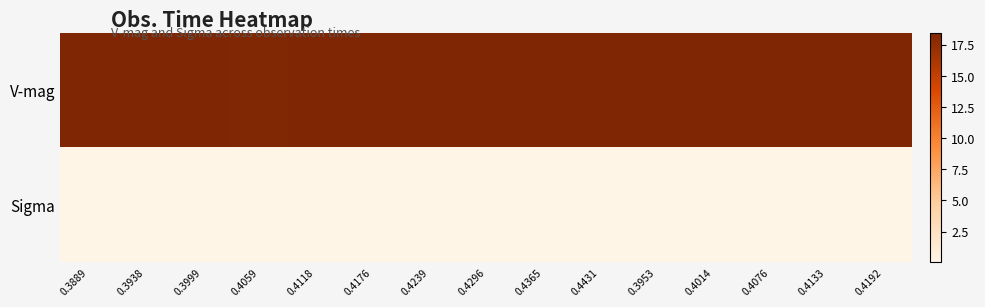

Which series changed the most between 0.3938 and 0.4192?

Sigma